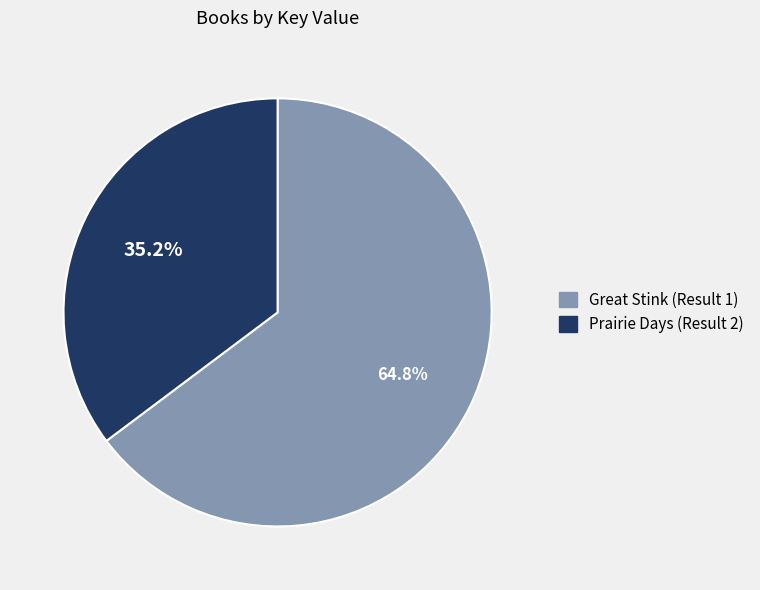

Is it true that Great Stink (Result 1) is 65% of the pie?

True